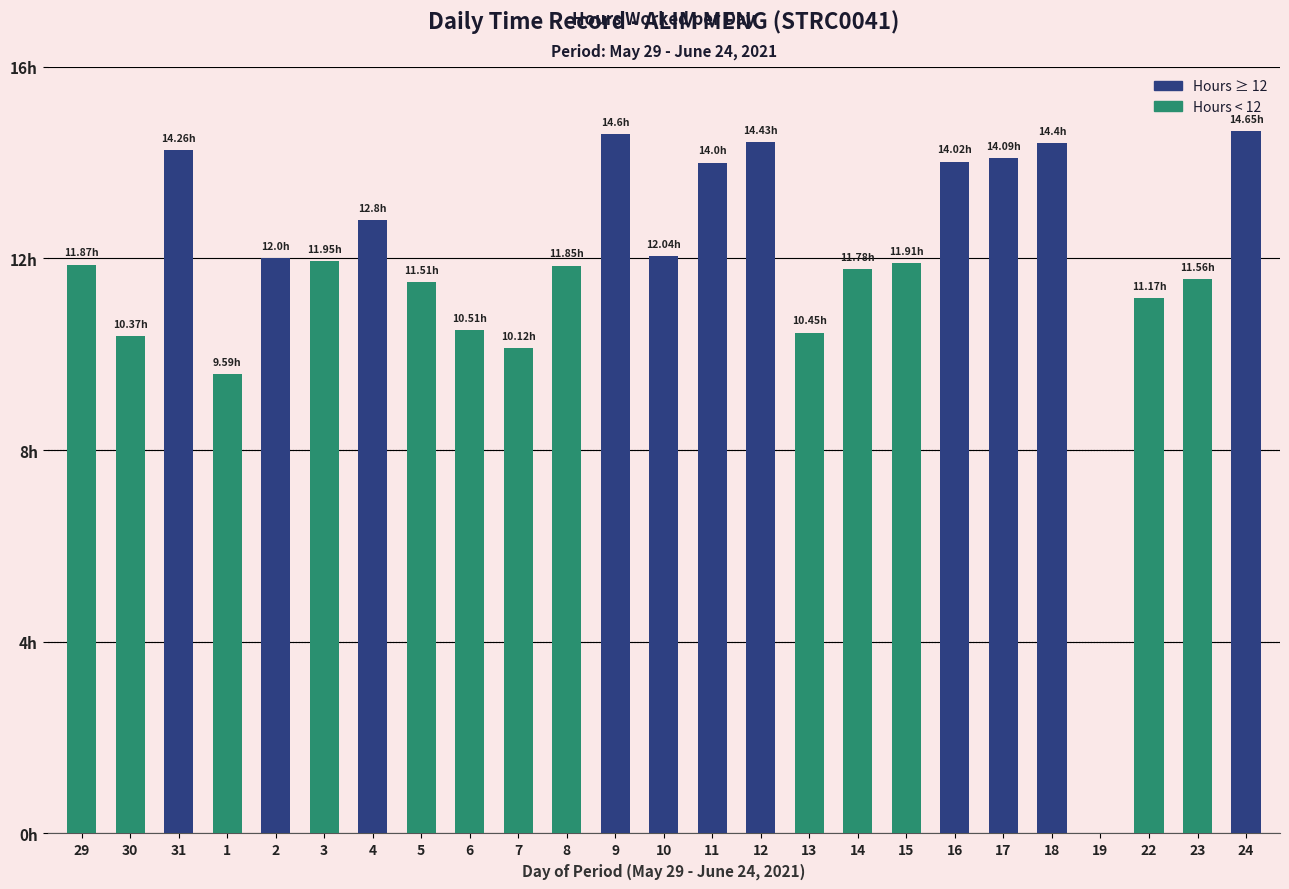

What is the average value?

11.8